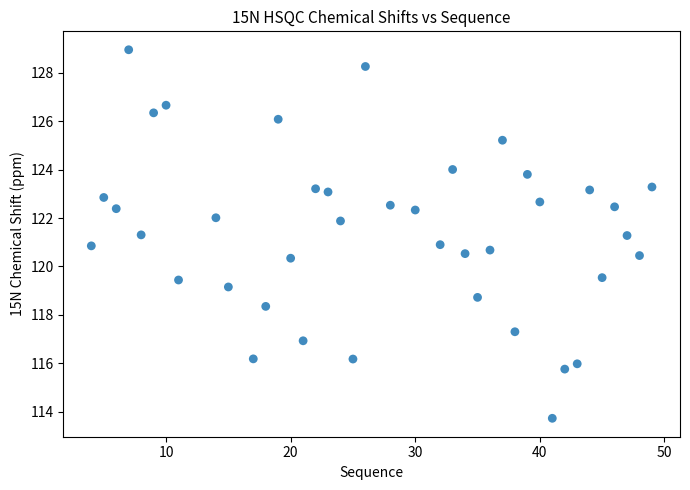

What is the range of Y values (max minus min)?

15.2